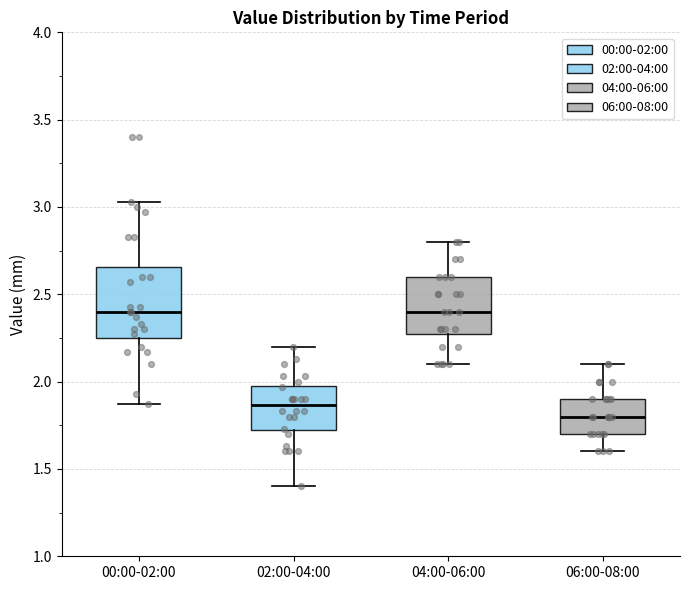

Which box's median line is the lowest?

06:00-08:00